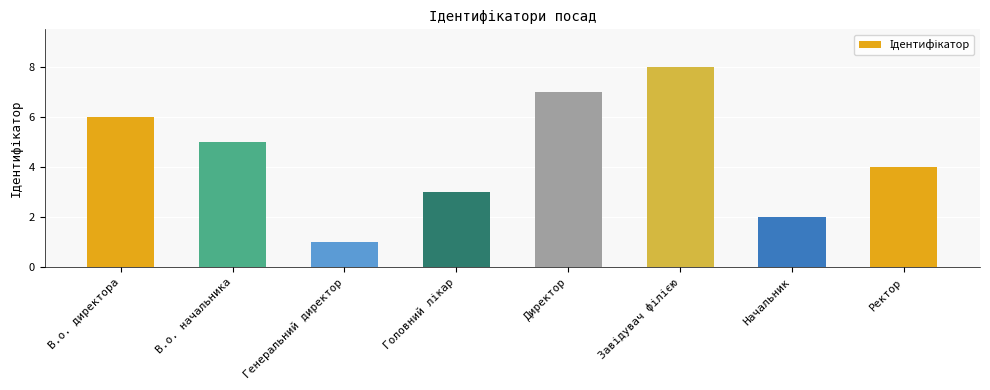

The chart shows a value of 1 at Генеральний директор. True or false?

True